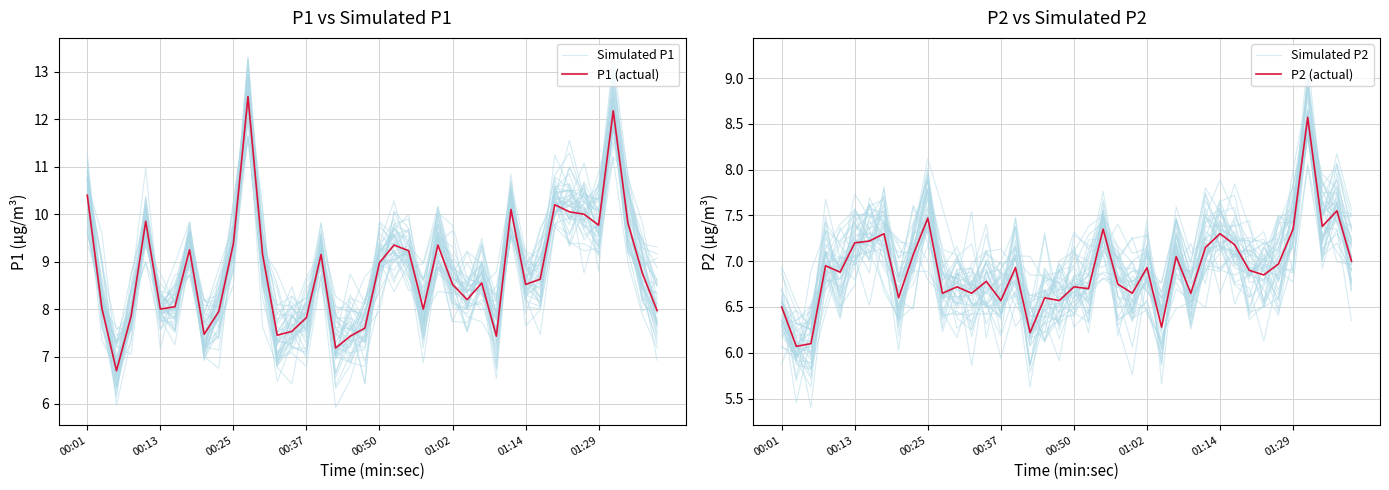

True or false: Simulated P2 and Simulated P1 cross at least once.

False